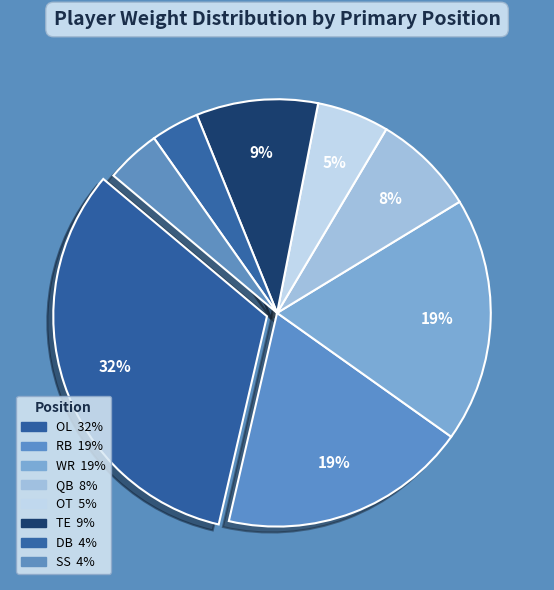

Combined, do SS and QB account for over 50%?

No